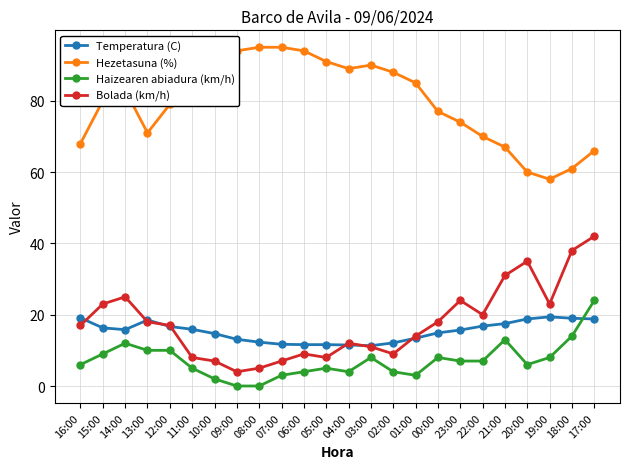

Is it true that Hezetasuna (%) equals 18.5 at 05:00?

False